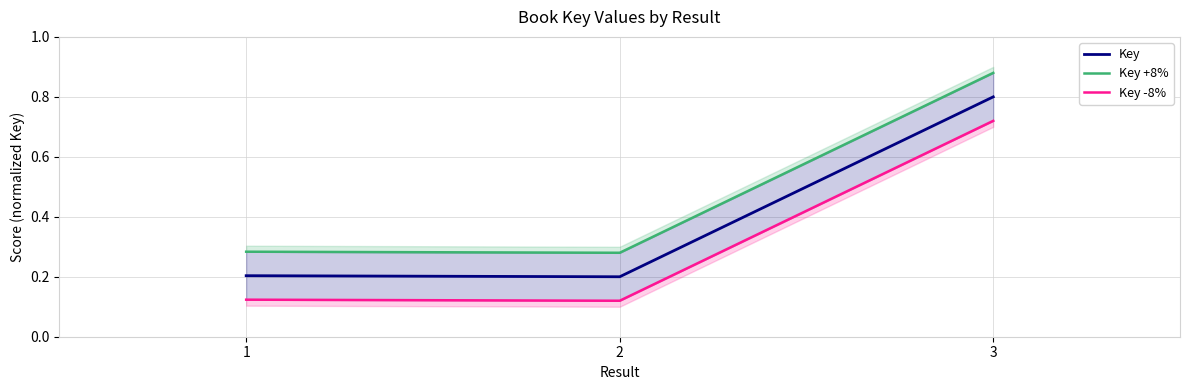

What is the sum of all Key -8% values?

1.0